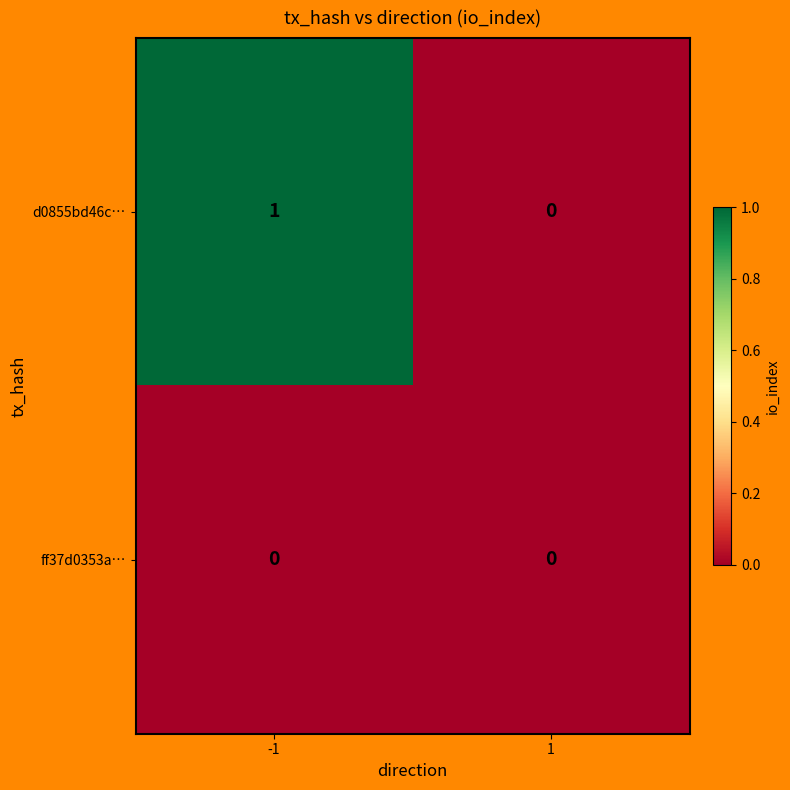

Is the value of d0855bd46c… at -1 greater than the value of ff37d0353a… at -1?

Yes